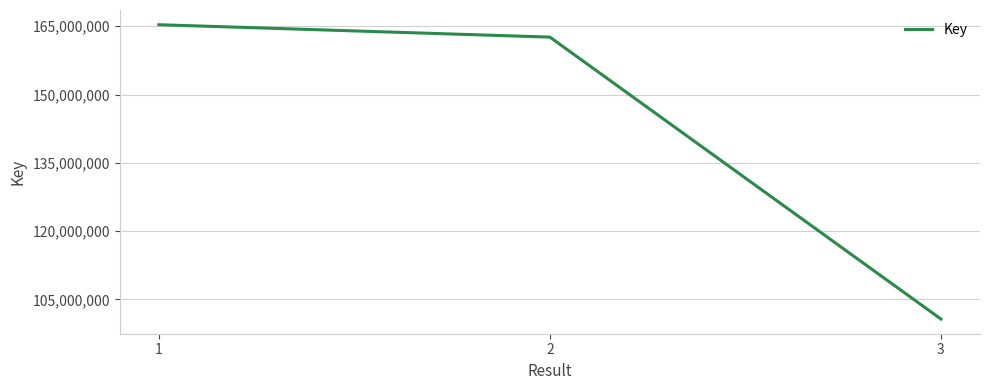

Does the chart have visible grid lines?

Yes